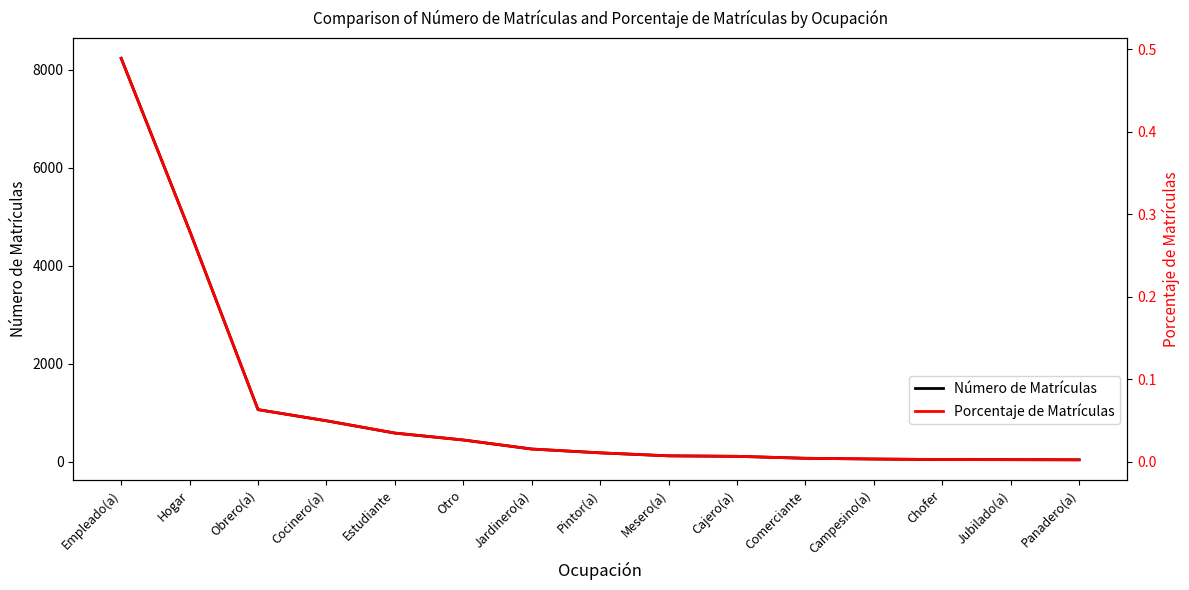

How many values in the Número de Matrículas series are below 177?

7